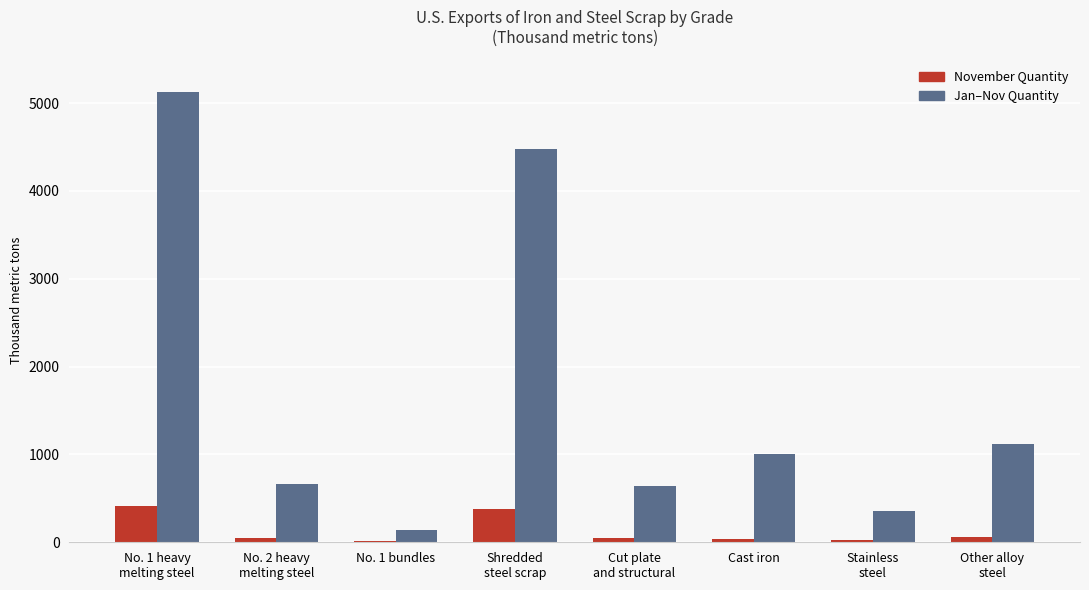

At Shredded
steel scrap, list the series in order from largest to smallest.

Jan–Nov Quantity, November Quantity